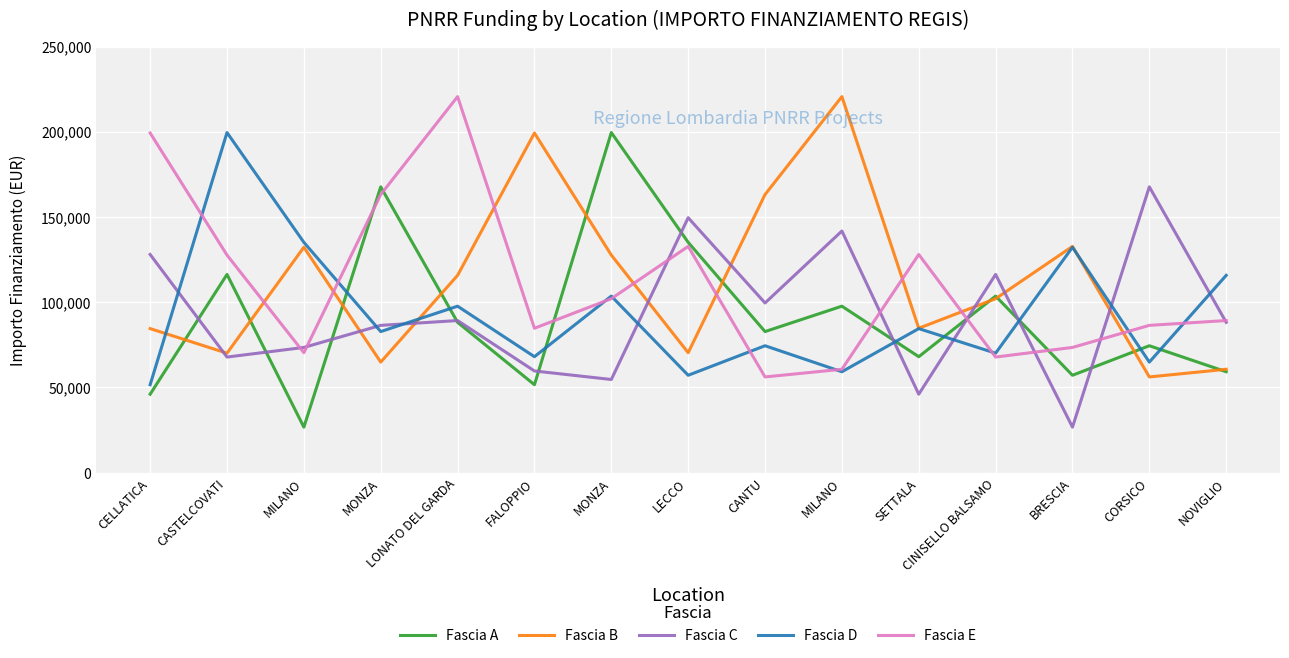

Count the number of categories in the chart.

15